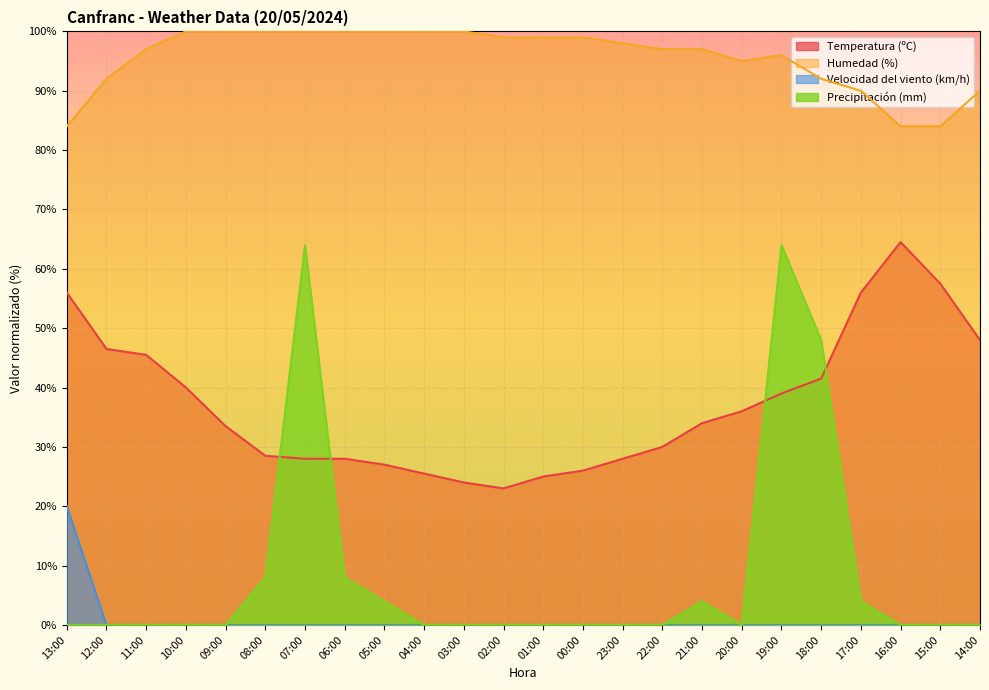

What are all the series names shown in the legend?

Temperatura (ºC), Humedad (%), Velocidad del viento (km/h), Precipitación (mm)